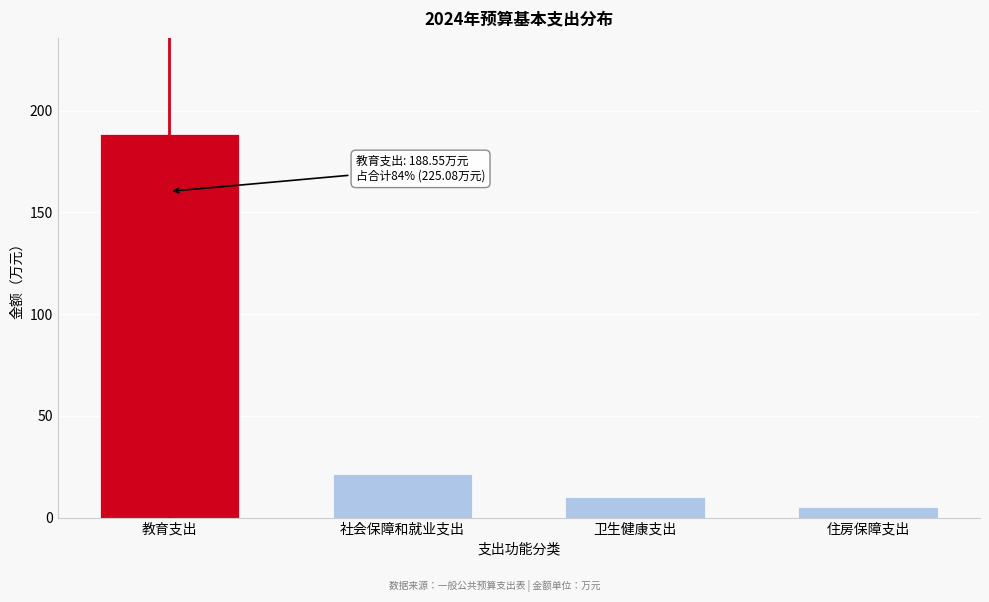

Reading right to left, what are all the values shown in this chart?

5.2	9.9	21.4	188.6